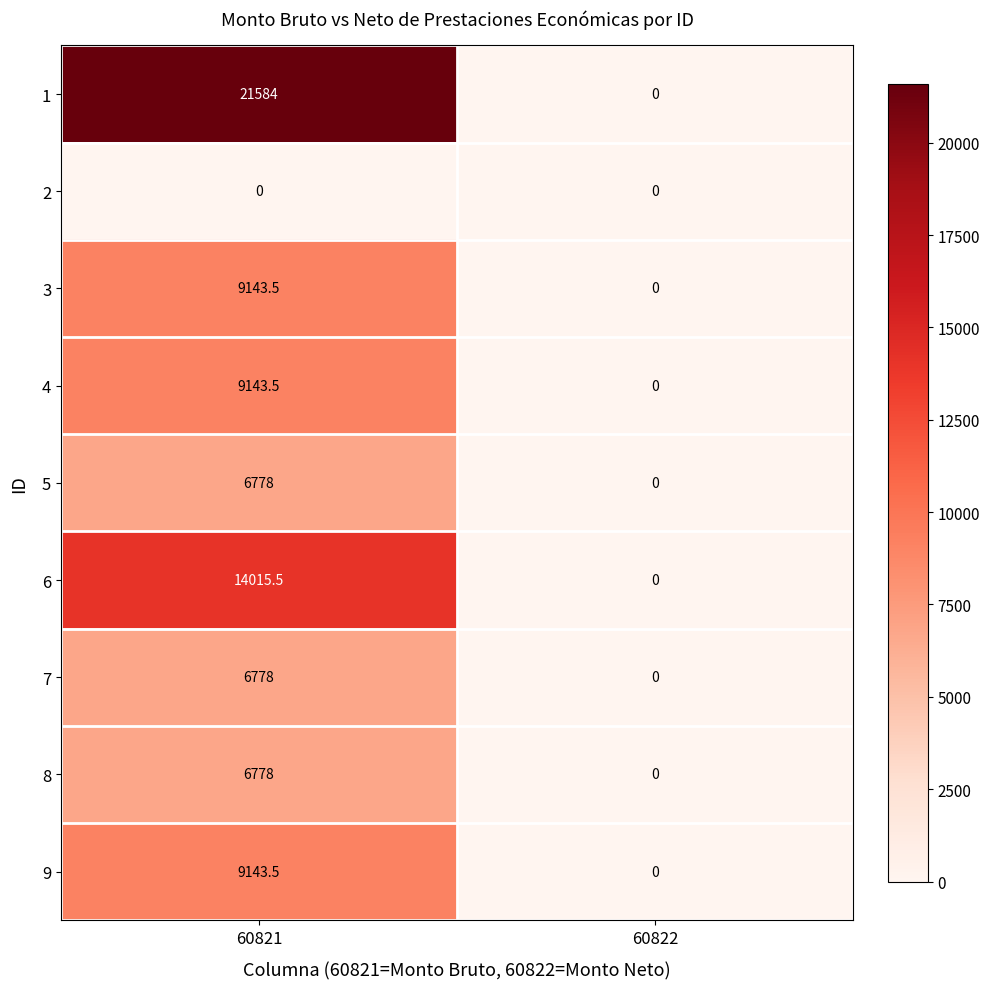

Reading left to right, what are all the values shown in this chart?

1: 60821=21584.0	60822=0.0
2: 60821=0.0	60822=0.0
3: 60821=9143.5	60822=0.0
4: 60821=9143.5	60822=0.0
5: 60821=6778.0	60822=0.0
6: 60821=14015.5	60822=0.0
7: 60821=6778.0	60822=0.0
8: 60821=6778.0	60822=0.0
9: 60821=9143.5	60822=0.0